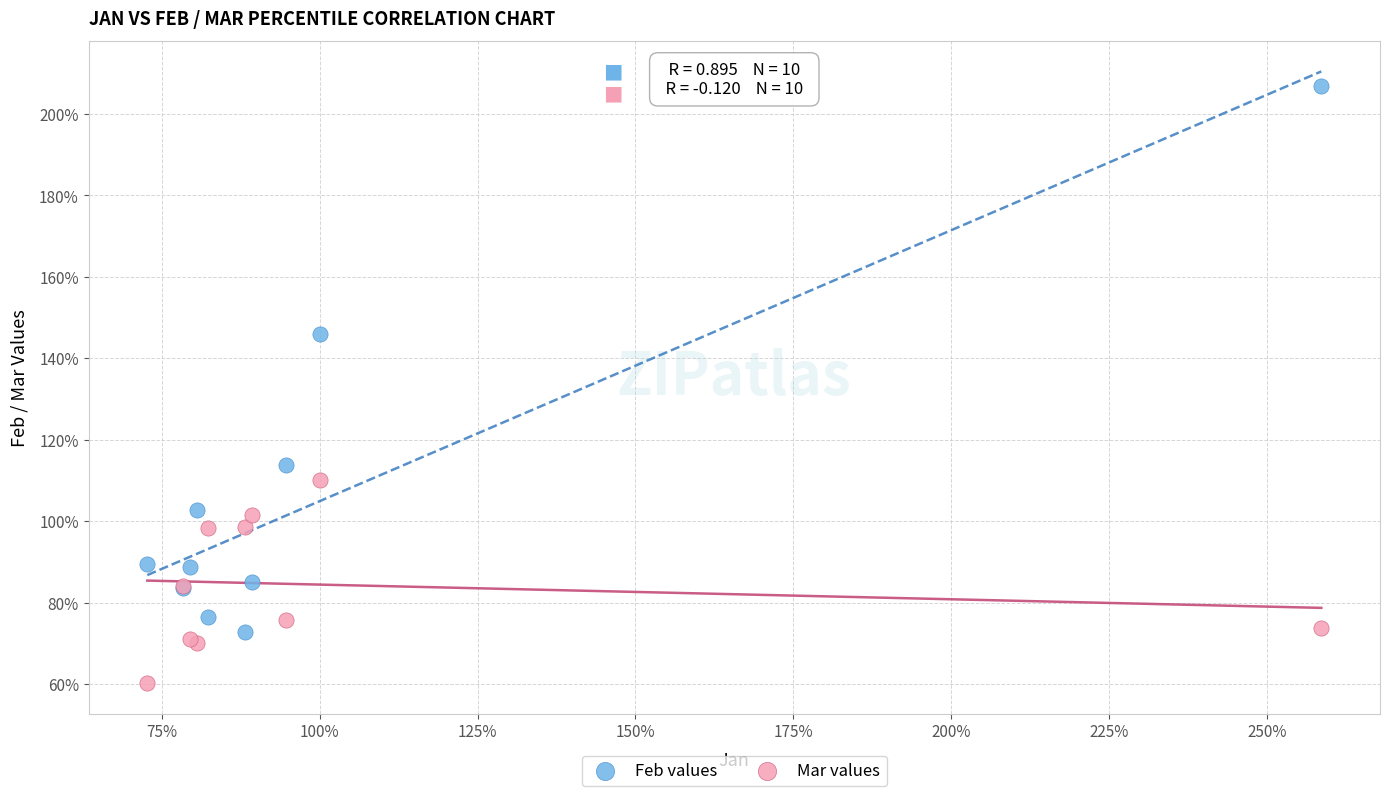

Which series has the largest Y range (max minus min)?

Feb values